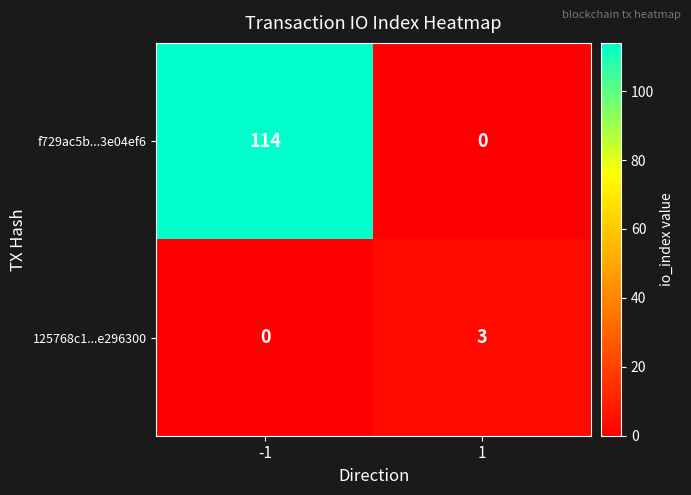

What is the sum of all f729ac5b...3e04ef6 values?

114